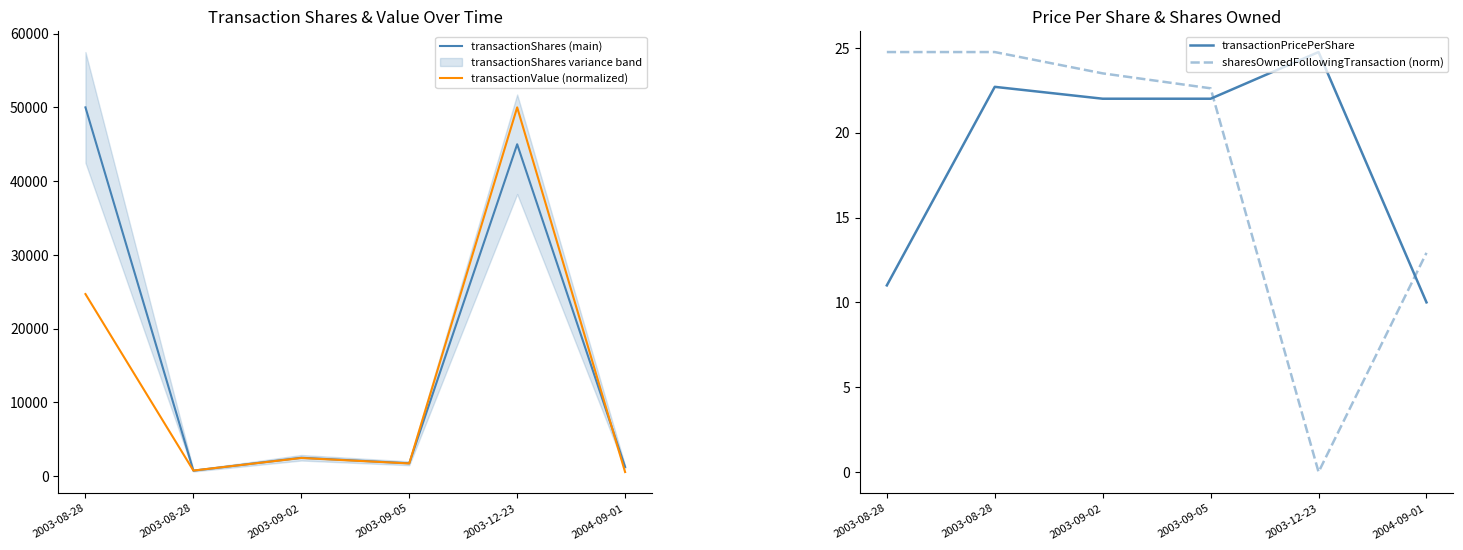

What is the difference between the highest and lowest values at 2004-09-01?

1240.0